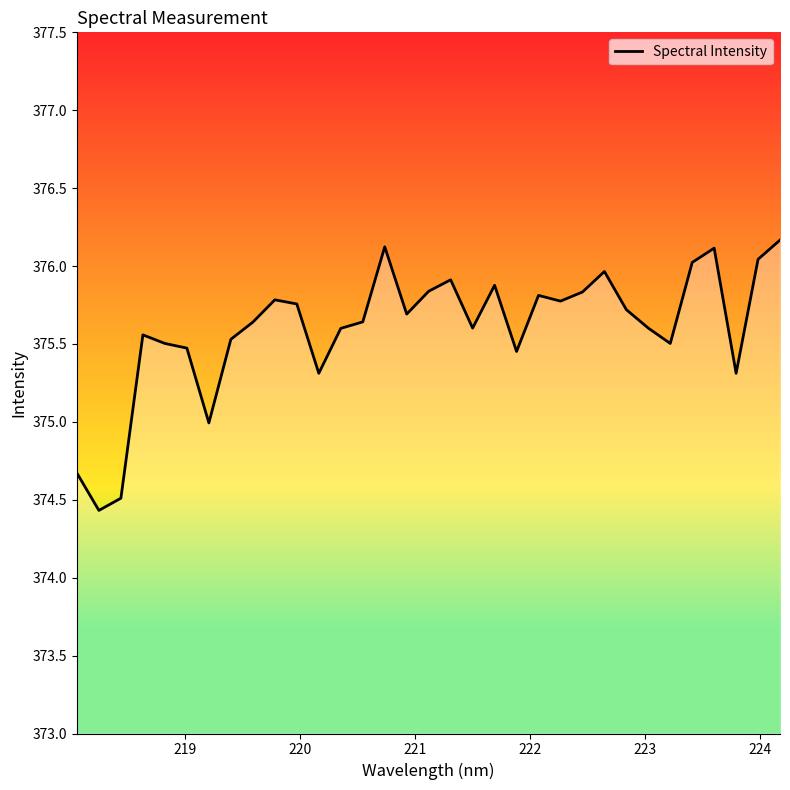

Count the number of categories in the chart.

33